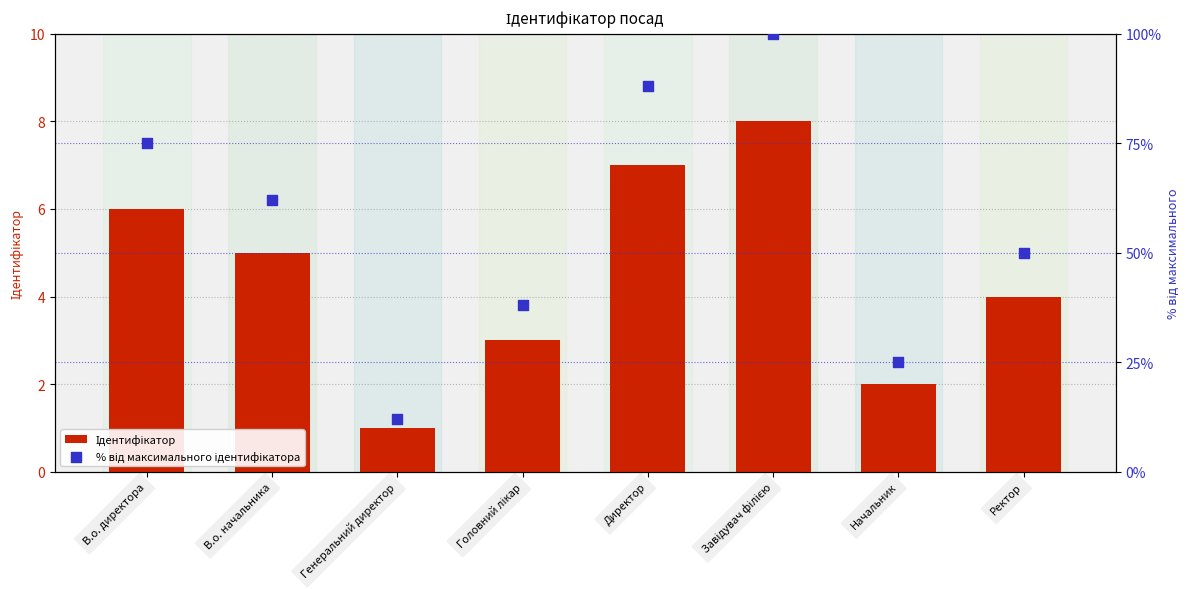

At how many categories does at least one series exceed 79?

2